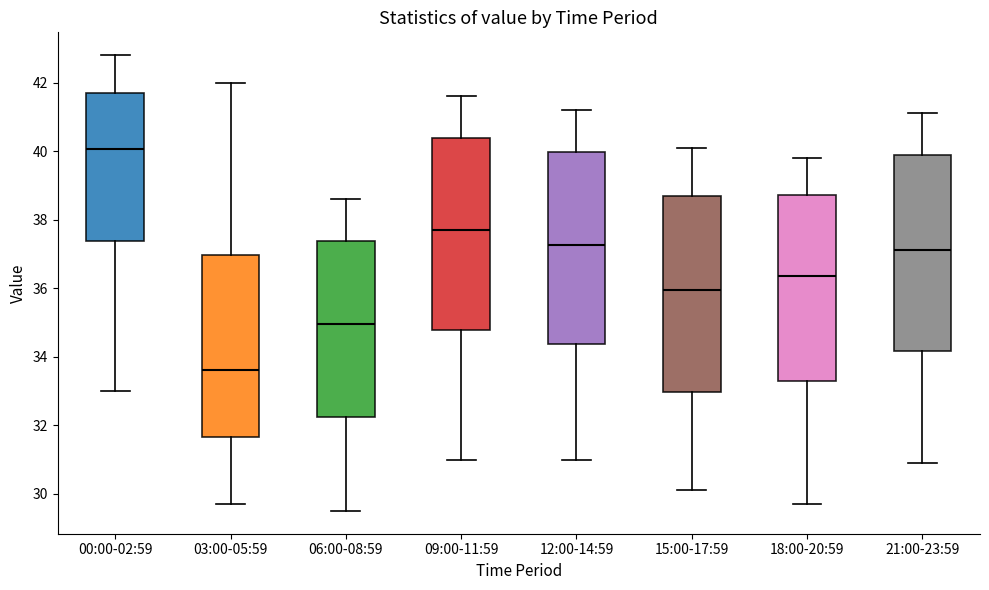

Reading left to right, read every box against the y-axis: the position of its median line, the range the box covers, and the ends of its whiskers. The values are not printed on the chart, so give them approximately, as read against the axis.

00:00-02:59: median 40.0, box 37.4 to 41.8, whiskers 33.0 to 42.8
03:00-05:59: median 33.6, box 31.6 to 37.0, whiskers 29.8 to 42.0
06:00-08:59: median 35.0, box 32.2 to 37.4, whiskers 29.6 to 38.6
09:00-11:59: median 37.8, box 34.8 to 40.4, whiskers 31.0 to 41.6
12:00-14:59: median 37.2, box 34.4 to 40.0, whiskers 31.0 to 41.2
15:00-17:59: median 36.0, box 33.0 to 38.8, whiskers 30.2 to 40.2
18:00-20:59: median 36.4, box 33.4 to 38.8, whiskers 29.8 to 39.8
21:00-23:59: median 37.2, box 34.2 to 39.8, whiskers 31.0 to 41.2